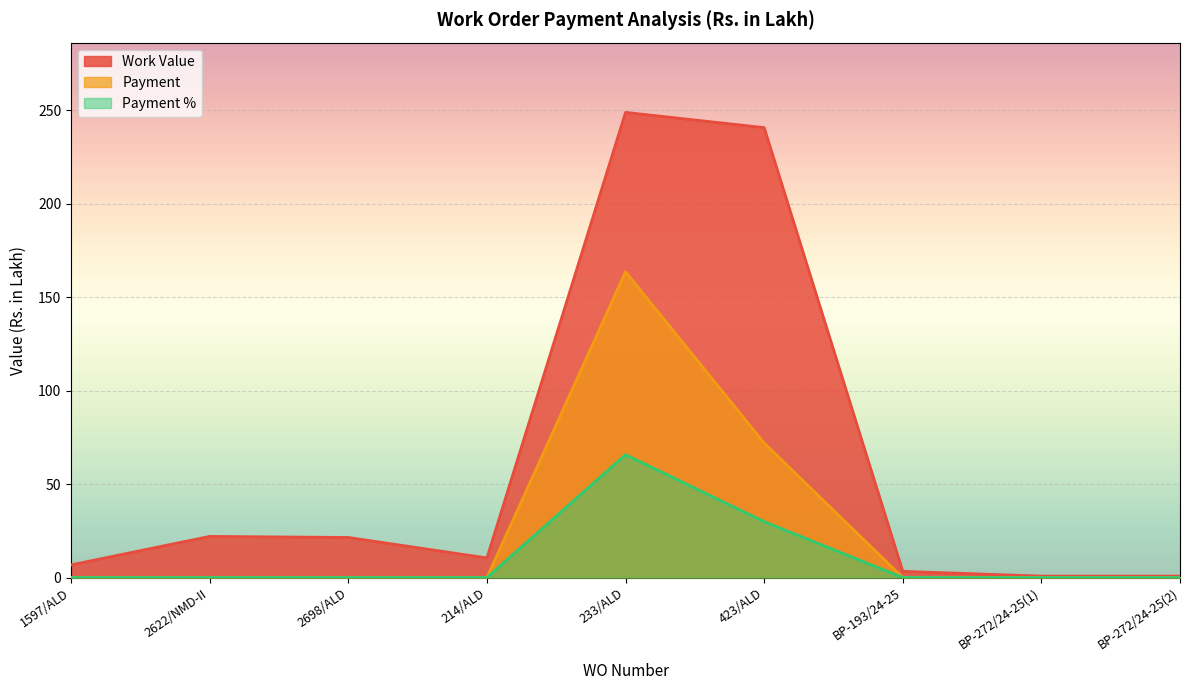

Reading left to right, what are all the values shown in this chart?

Work Value: 1597/ALD=6.8	2622/NMD-II=22.0	2698/ALD=21.4	214/ALD=10.5	233/ALD=248.8	423/ALD=240.7	BP-193/24-25=3.3	BP-272/24-25(1)=0.8	BP-272/24-25(2)=0.8
Payment: 1597/ALD=0.0	2622/NMD-II=0.0	2698/ALD=0.0	214/ALD=0.0	233/ALD=163.6	423/ALD=72.0	BP-193/24-25=0.0	BP-272/24-25(1)=0.0	BP-272/24-25(2)=0.0
Payment %: 1597/ALD=0.0	2622/NMD-II=0.0	2698/ALD=0.0	214/ALD=0.0	233/ALD=65.7	423/ALD=29.9	BP-193/24-25=0.0	BP-272/24-25(1)=0.0	BP-272/24-25(2)=0.0